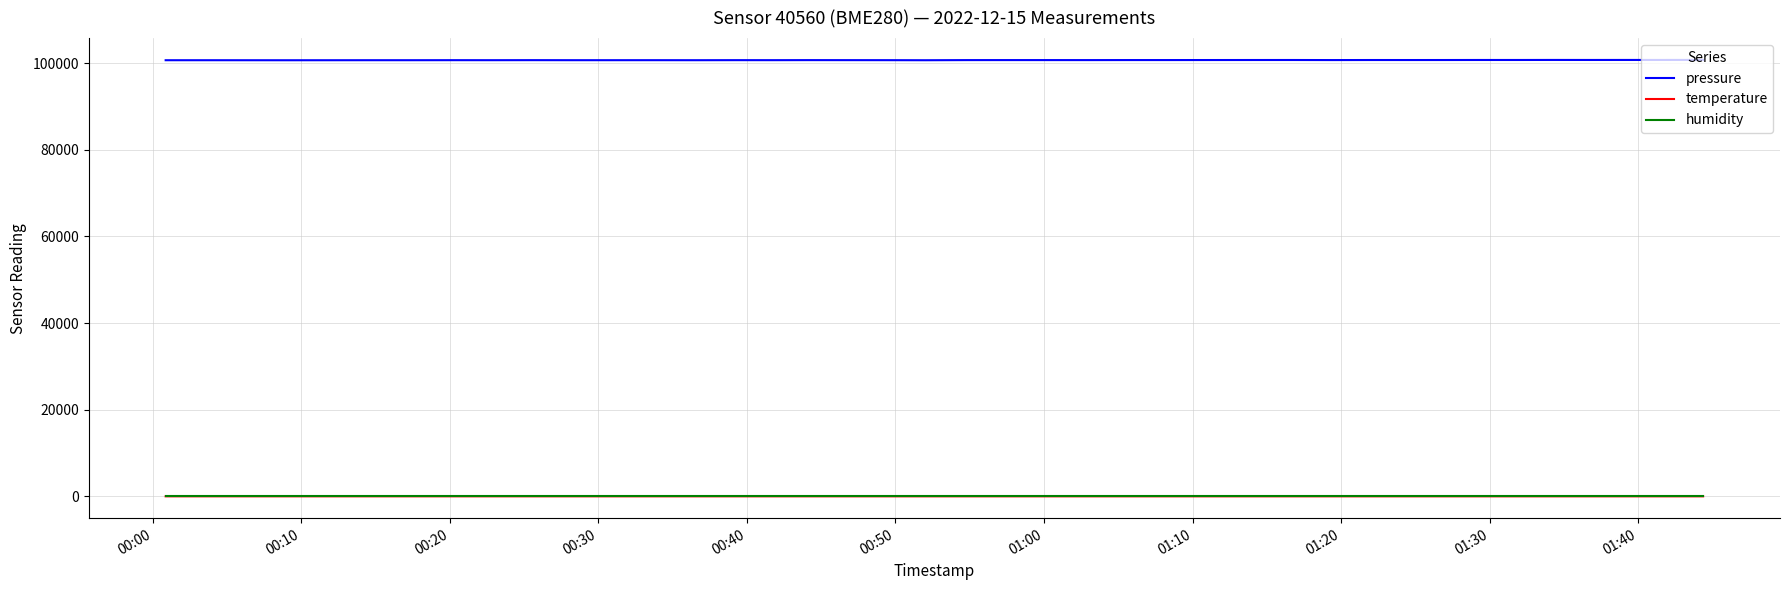

What is the smallest value displayed?

-5.6